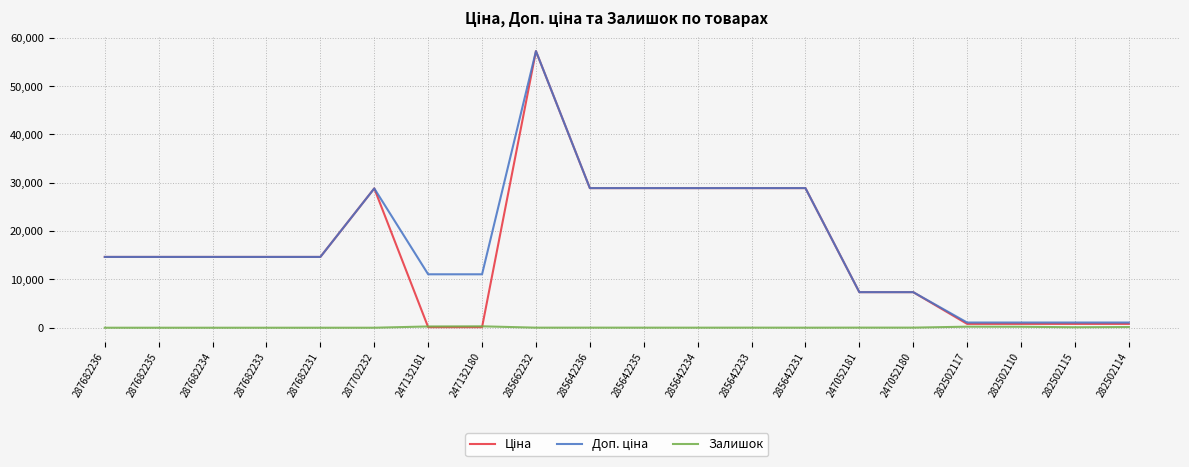

What is the total value across all series at 287682234?

29299.2